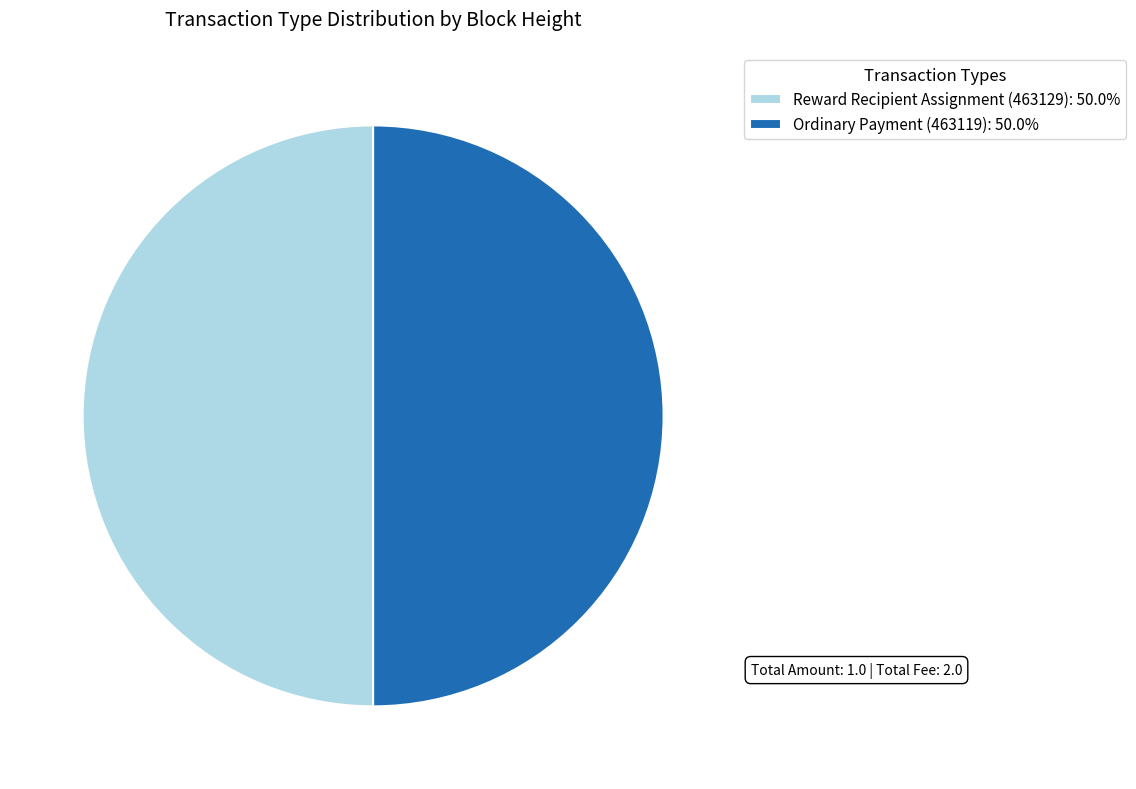

Which slice is the smallest?

Ordinary Payment (463119)